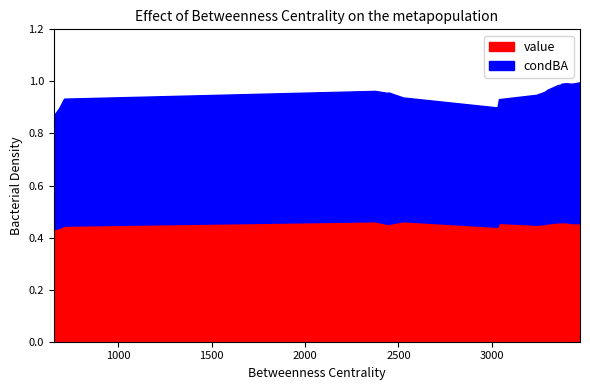

True or false: condBA has a value of 1.3 at 3356.

False